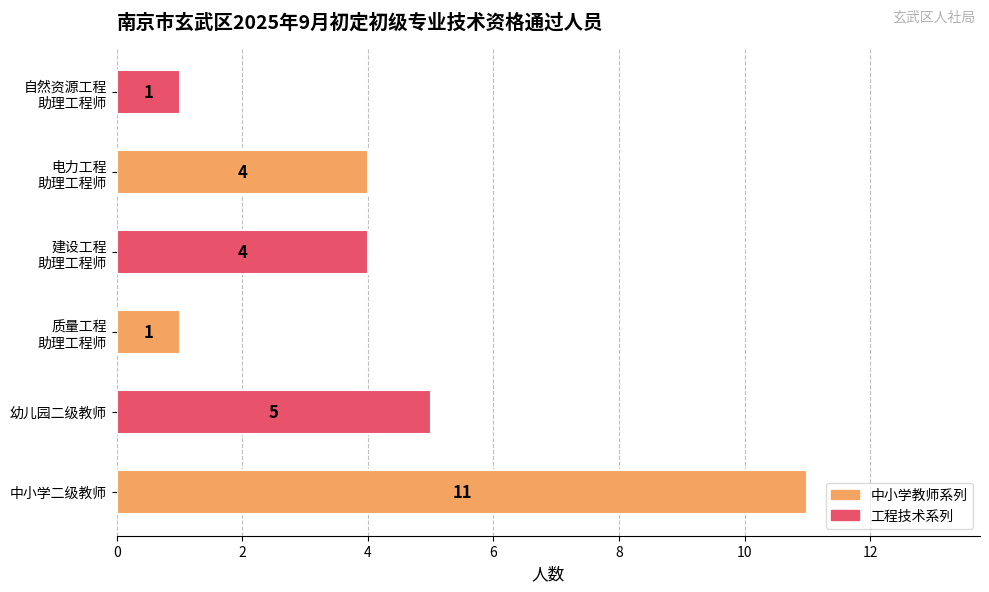

What is the greatest value displayed?

11